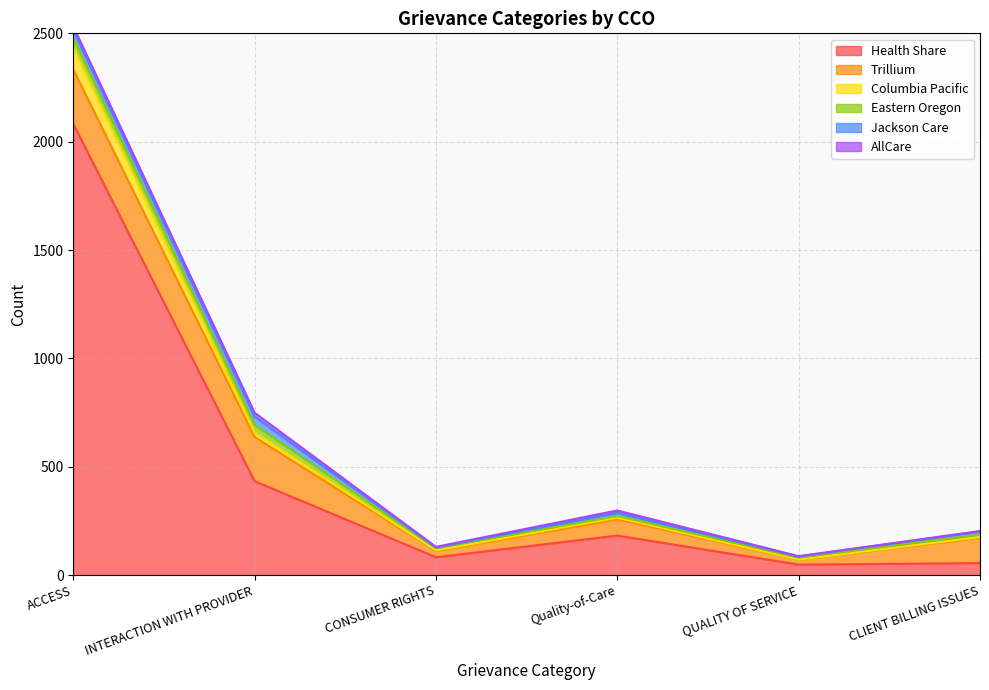

At which category does the chart reach its minimum across all series?

QUALITY OF SERVICE